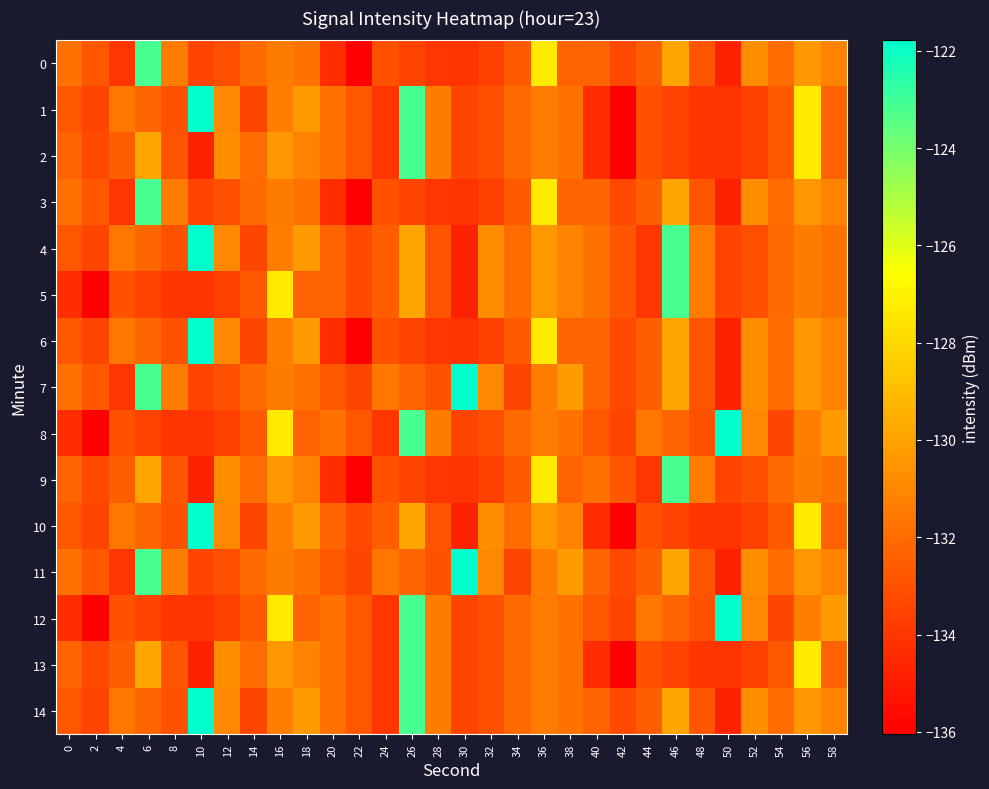

Reading left to right, what are all the values shown in this chart?

0: 0=-131.8	2=-132.8	4=-134.0	6=-123.1	8=-131.4	10=-133.5	12=-133.1	14=-132.0	16=-131.4	18=-131.8	20=-134.3	22=-136.0	24=-133.0	26=-133.5	28=-134.0	30=-134.1	32=-133.6	34=-132.7	36=-127.3	38=-132.3	40=-132.3	42=-133.3	44=-132.5	46=-129.9	48=-132.9	50=-134.8	52=-130.8	54=-132.0	56=-130.4	58=-131.2
1: 0=-132.8	2=-133.4	4=-131.6	6=-132.2	8=-132.9	10=-121.8	12=-131.0	14=-133.4	16=-131.3	18=-130.3	20=-131.8	22=-132.8	24=-134.0	26=-123.1	28=-131.4	30=-133.5	32=-133.1	34=-132.0	36=-131.4	38=-131.8	40=-134.3	42=-136.0	44=-133.0	46=-133.5	48=-134.0	50=-134.1	52=-133.6	54=-132.7	56=-127.3	58=-132.3
2: 0=-132.3	2=-133.3	4=-132.5	6=-129.9	8=-132.9	10=-134.8	12=-130.8	14=-132.0	16=-130.4	18=-131.2	20=-131.8	22=-132.8	24=-134.0	26=-123.1	28=-131.4	30=-133.5	32=-133.1	34=-132.0	36=-131.4	38=-131.8	40=-134.3	42=-136.0	44=-133.0	46=-133.5	48=-134.0	50=-134.1	52=-133.6	54=-132.7	56=-127.3	58=-132.3
3: 0=-131.8	2=-132.8	4=-134.0	6=-123.1	8=-131.4	10=-133.5	12=-133.1	14=-132.0	16=-131.4	18=-131.8	20=-134.3	22=-136.0	24=-133.0	26=-133.5	28=-134.0	30=-134.1	32=-133.6	34=-132.7	36=-127.3	38=-132.3	40=-132.3	42=-133.3	44=-132.5	46=-129.9	48=-132.9	50=-134.8	52=-130.8	54=-132.0	56=-130.4	58=-131.2
4: 0=-132.8	2=-133.4	4=-131.6	6=-132.2	8=-132.9	10=-121.8	12=-131.0	14=-133.4	16=-131.3	18=-130.3	20=-132.3	22=-133.3	24=-132.5	26=-129.9	28=-132.9	30=-134.8	32=-130.8	34=-132.0	36=-130.4	38=-131.2	40=-131.8	42=-132.8	44=-134.0	46=-123.1	48=-131.4	50=-133.5	52=-133.1	54=-132.0	56=-131.4	58=-131.8
5: 0=-134.3	2=-136.0	4=-133.0	6=-133.5	8=-134.0	10=-134.1	12=-133.6	14=-132.7	16=-127.3	18=-132.3	20=-132.3	22=-133.3	24=-132.5	26=-129.9	28=-132.9	30=-134.8	32=-130.8	34=-132.0	36=-130.4	38=-131.2	40=-131.8	42=-132.8	44=-134.0	46=-123.1	48=-131.4	50=-133.5	52=-133.1	54=-132.0	56=-131.4	58=-131.8
6: 0=-132.8	2=-133.4	4=-131.6	6=-132.2	8=-132.9	10=-121.8	12=-131.0	14=-133.4	16=-131.3	18=-130.3	20=-134.3	22=-136.0	24=-133.0	26=-133.5	28=-134.0	30=-134.1	32=-133.6	34=-132.7	36=-127.3	38=-132.3	40=-132.3	42=-133.3	44=-132.5	46=-129.9	48=-132.9	50=-134.8	52=-130.8	54=-132.0	56=-130.4	58=-131.2
7: 0=-131.8	2=-132.8	4=-134.0	6=-123.1	8=-131.4	10=-133.5	12=-133.1	14=-132.0	16=-131.4	18=-131.8	20=-132.8	22=-133.4	24=-131.6	26=-132.2	28=-132.9	30=-121.8	32=-131.0	34=-133.4	36=-131.3	38=-130.3	40=-132.3	42=-133.3	44=-132.5	46=-129.9	48=-132.9	50=-134.8	52=-130.8	54=-132.0	56=-130.4	58=-131.2
8: 0=-134.3	2=-136.0	4=-133.0	6=-133.5	8=-134.0	10=-134.1	12=-133.6	14=-132.7	16=-127.3	18=-132.3	20=-131.8	22=-132.8	24=-134.0	26=-123.1	28=-131.4	30=-133.5	32=-133.1	34=-132.0	36=-131.4	38=-131.8	40=-132.8	42=-133.4	44=-131.6	46=-132.2	48=-132.9	50=-121.8	52=-131.0	54=-133.4	56=-131.3	58=-130.3
9: 0=-132.3	2=-133.3	4=-132.5	6=-129.9	8=-132.9	10=-134.8	12=-130.8	14=-132.0	16=-130.4	18=-131.2	20=-134.3	22=-136.0	24=-133.0	26=-133.5	28=-134.0	30=-134.1	32=-133.6	34=-132.7	36=-127.3	38=-132.3	40=-131.8	42=-132.8	44=-134.0	46=-123.1	48=-131.4	50=-133.5	52=-133.1	54=-132.0	56=-131.4	58=-131.8
10: 0=-132.8	2=-133.4	4=-131.6	6=-132.2	8=-132.9	10=-121.8	12=-131.0	14=-133.4	16=-131.3	18=-130.3	20=-132.3	22=-133.3	24=-132.5	26=-129.9	28=-132.9	30=-134.8	32=-130.8	34=-132.0	36=-130.4	38=-131.2	40=-134.3	42=-136.0	44=-133.0	46=-133.5	48=-134.0	50=-134.1	52=-133.6	54=-132.7	56=-127.3	58=-132.3
11: 0=-131.8	2=-132.8	4=-134.0	6=-123.1	8=-131.4	10=-133.5	12=-133.1	14=-132.0	16=-131.4	18=-131.8	20=-132.8	22=-133.4	24=-131.6	26=-132.2	28=-132.9	30=-121.8	32=-131.0	34=-133.4	36=-131.3	38=-130.3	40=-132.3	42=-133.3	44=-132.5	46=-129.9	48=-132.9	50=-134.8	52=-130.8	54=-132.0	56=-130.4	58=-131.2
12: 0=-134.3	2=-136.0	4=-133.0	6=-133.5	8=-134.0	10=-134.1	12=-133.6	14=-132.7	16=-127.3	18=-132.3	20=-131.8	22=-132.8	24=-134.0	26=-123.1	28=-131.4	30=-133.5	32=-133.1	34=-132.0	36=-131.4	38=-131.8	40=-132.8	42=-133.4	44=-131.6	46=-132.2	48=-132.9	50=-121.8	52=-131.0	54=-133.4	56=-131.3	58=-130.3
13: 0=-132.3	2=-133.3	4=-132.5	6=-129.9	8=-132.9	10=-134.8	12=-130.8	14=-132.0	16=-130.4	18=-131.2	20=-131.8	22=-132.8	24=-134.0	26=-123.1	28=-131.4	30=-133.5	32=-133.1	34=-132.0	36=-131.4	38=-131.8	40=-134.3	42=-136.0	44=-133.0	46=-133.5	48=-134.0	50=-134.1	52=-133.6	54=-132.7	56=-127.3	58=-132.3
14: 0=-132.8	2=-133.4	4=-131.6	6=-132.2	8=-132.9	10=-121.8	12=-131.0	14=-133.4	16=-131.3	18=-130.3	20=-131.8	22=-132.8	24=-134.0	26=-123.1	28=-131.4	30=-133.5	32=-133.1	34=-132.0	36=-131.4	38=-131.8	40=-132.3	42=-133.3	44=-132.5	46=-129.9	48=-132.9	50=-134.8	52=-130.8	54=-132.0	56=-130.4	58=-131.2